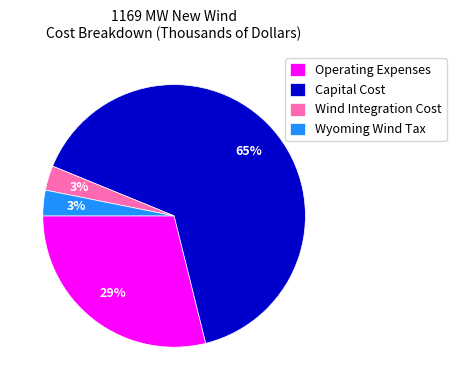

To the nearest percent, what portion does Wind Integration Cost represent?

3%